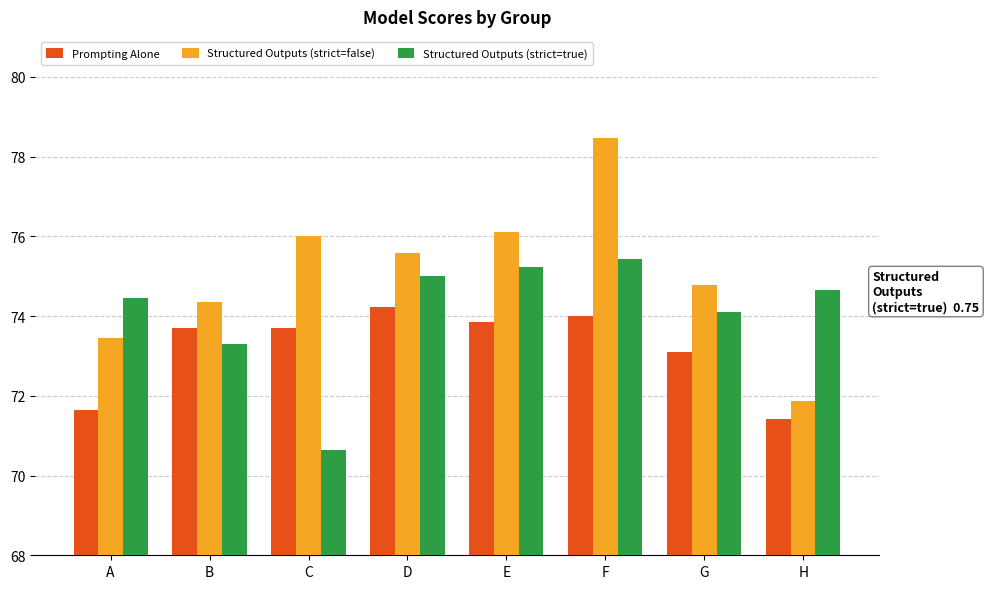

Reading right to left, extract all data points from this chart.

Prompting Alone: 0.7	0.7	0.7	0.7	0.7	0.7	0.7	0.7
Structured Outputs (strict=false): 0.7	0.7	0.8	0.8	0.8	0.8	0.7	0.7
Structured Outputs (strict=true): 0.7	0.7	0.8	0.8	0.8	0.7	0.7	0.7